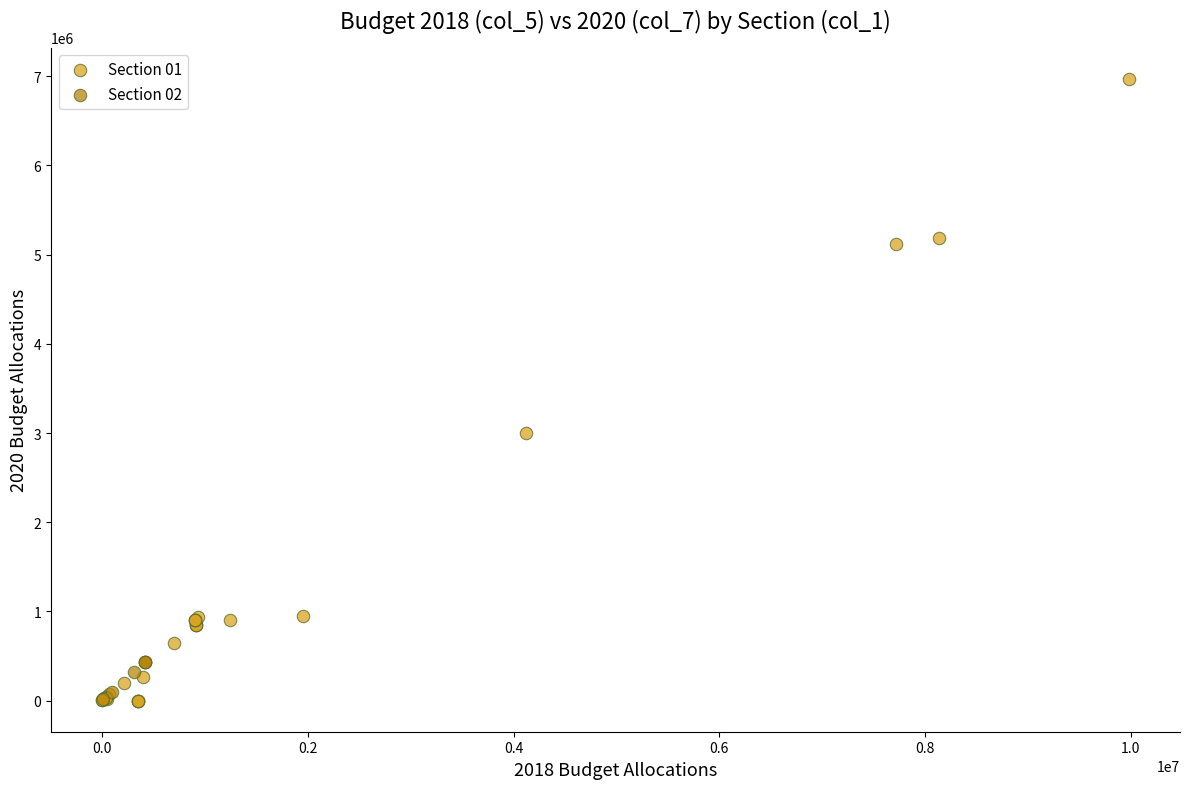

Which series has the widest spread of Y values?

Section 01